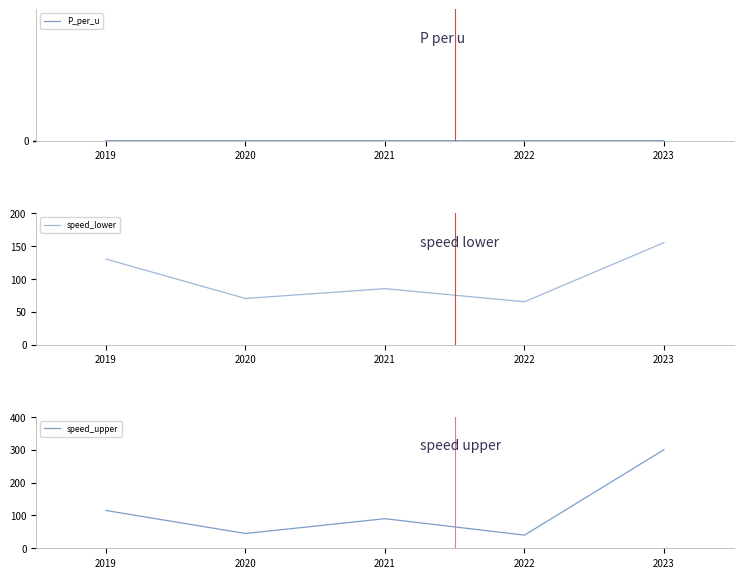

Is this an area chart (filled region under the line)?

No